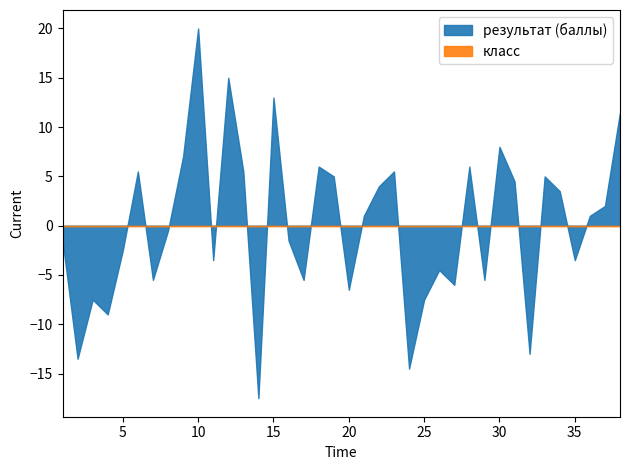

True or false: результат (баллы) and класс cross at least once.

False